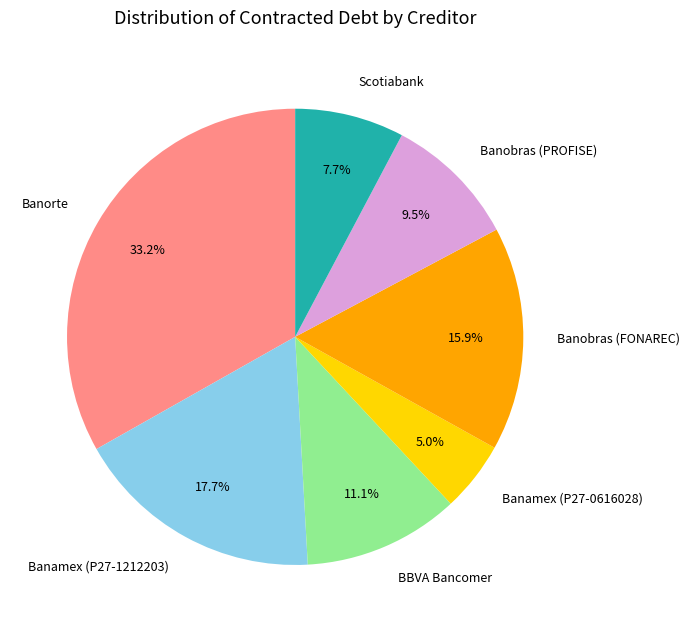

What is the total percentage of Scotiabank and Banobras (PROFISE)?

17.2%